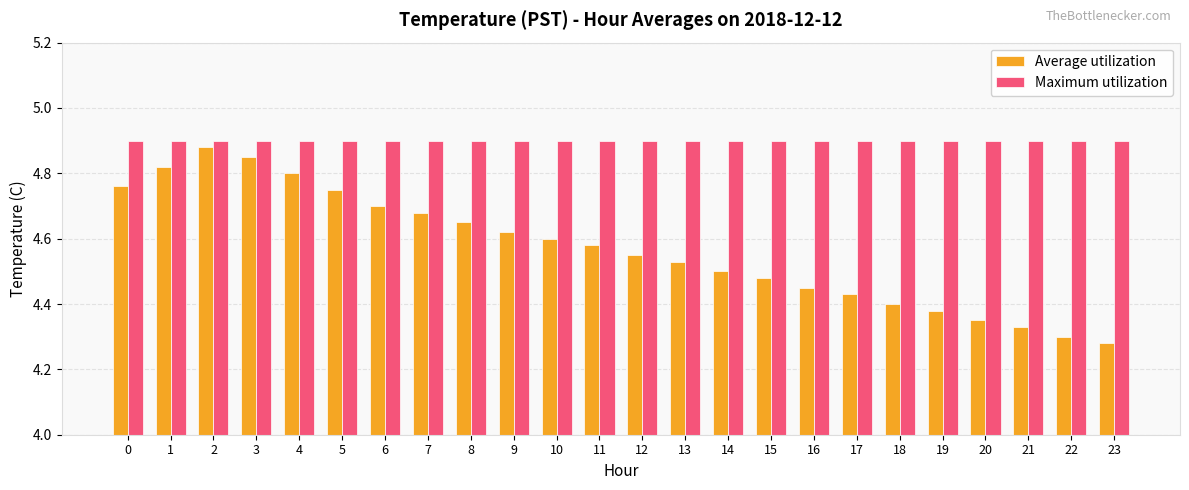

Is the value of Average utilization at 12 greater than the value of Maximum utilization at 16?

No